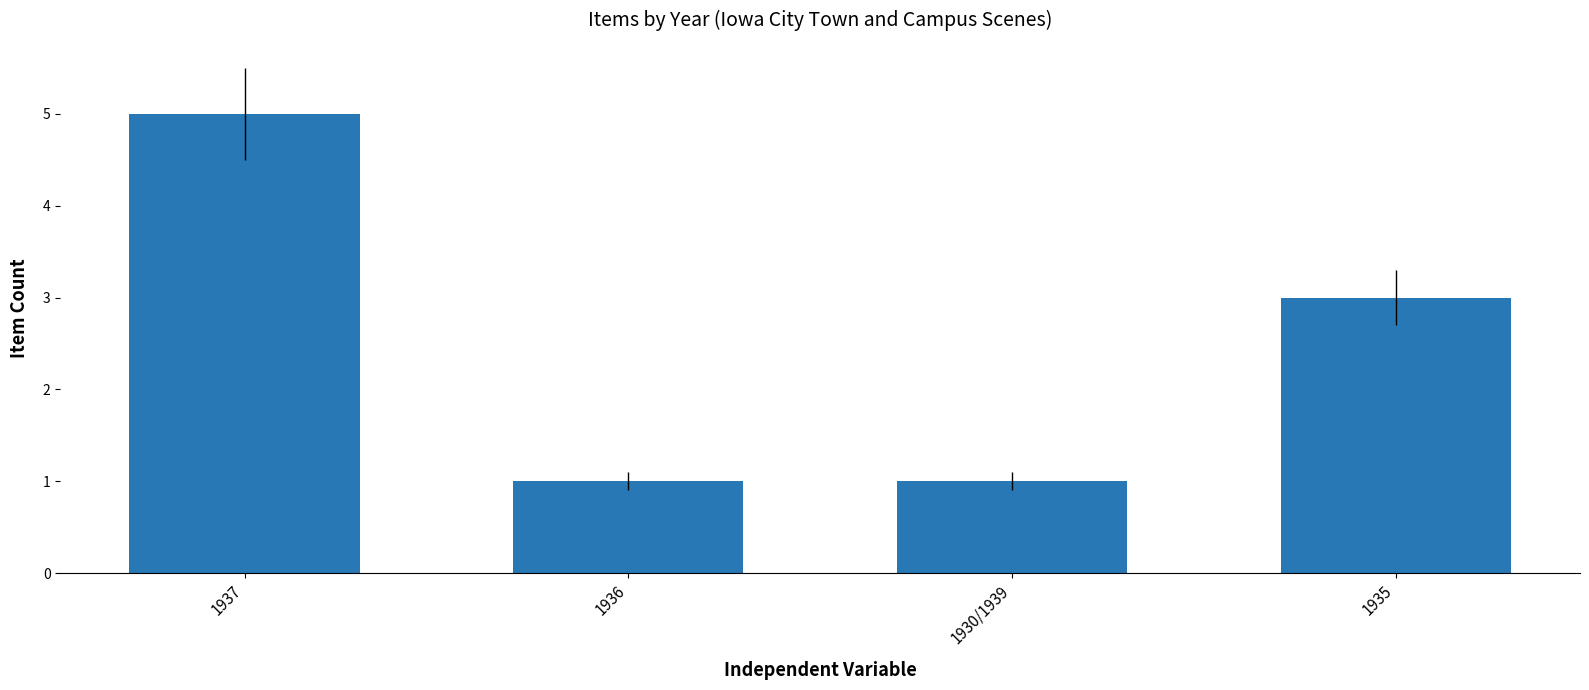

True or false: the data shows 1 at 1930/1939.

True